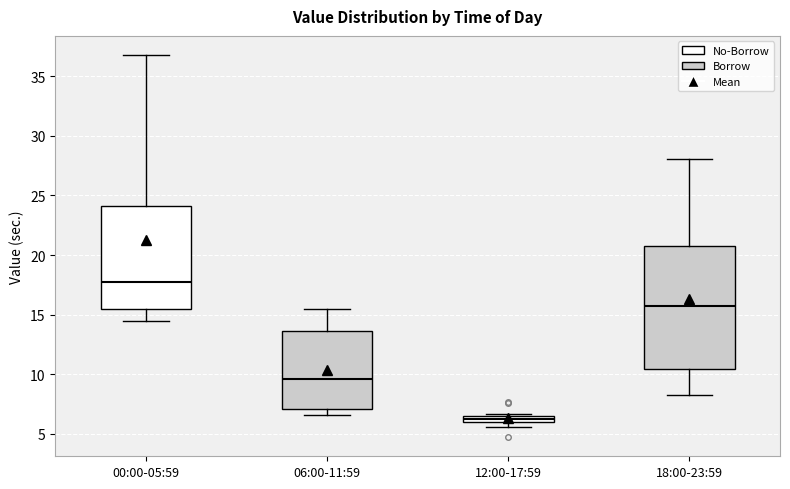

Comparing the boxes themselves (not the whiskers), which one is the tallest?

18:00-23:59